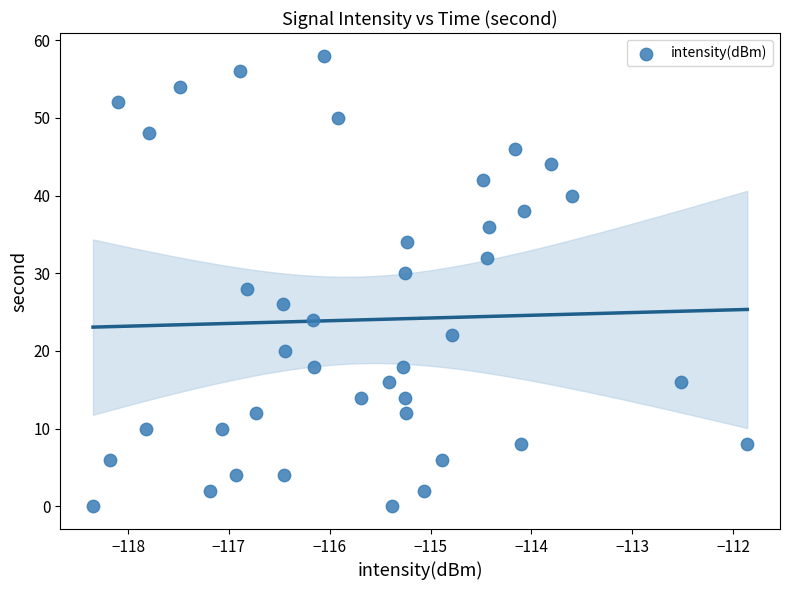

What is the range of Y values (max minus min)?

58